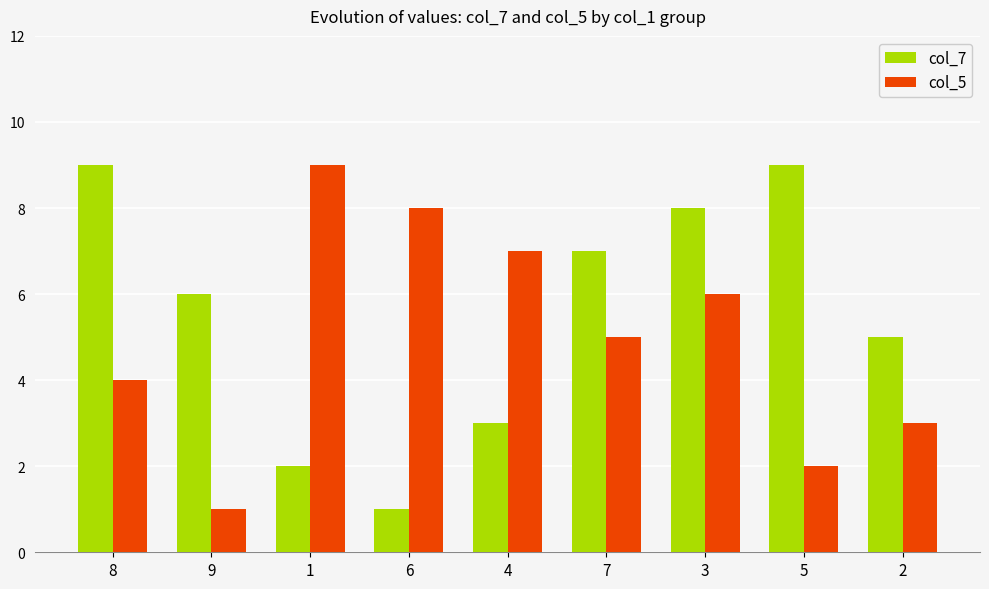

What is the greatest value displayed?

9